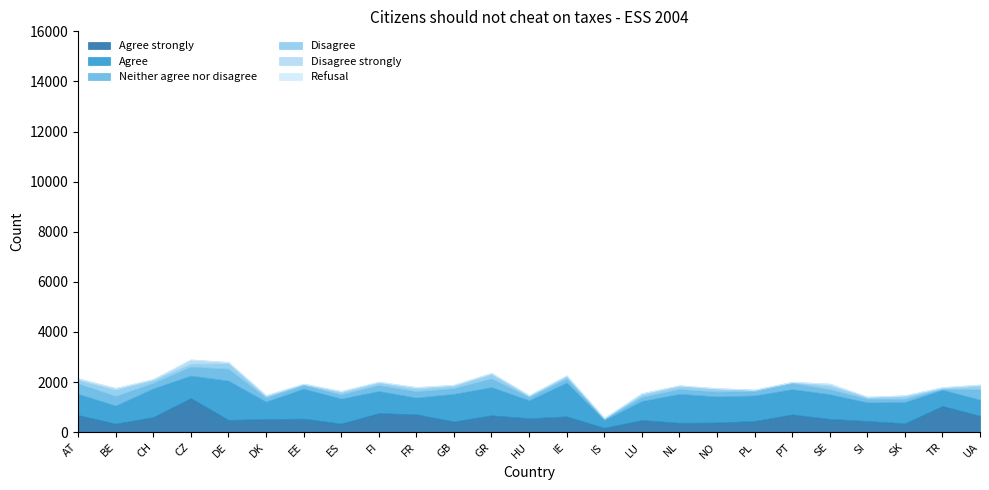

What is the spread (max minus min) of values at DE?

1554